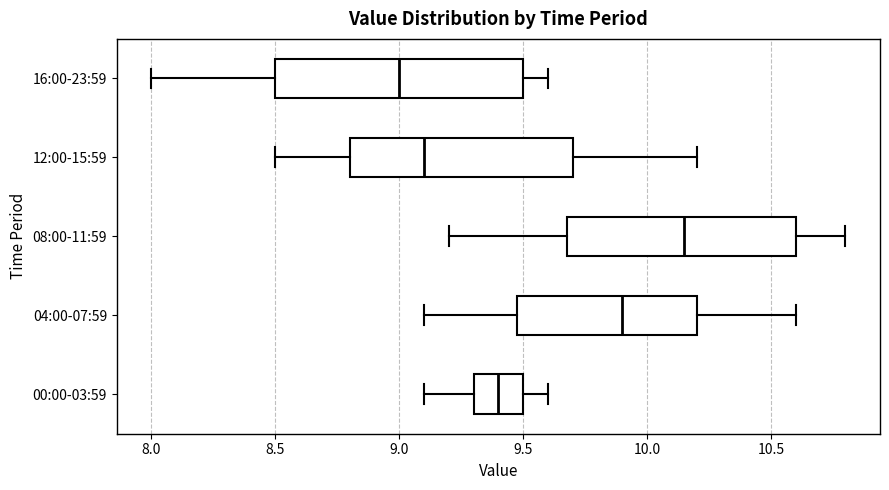

Comparing the boxes themselves (not the whiskers), which one is the widest?

16:00-23:59